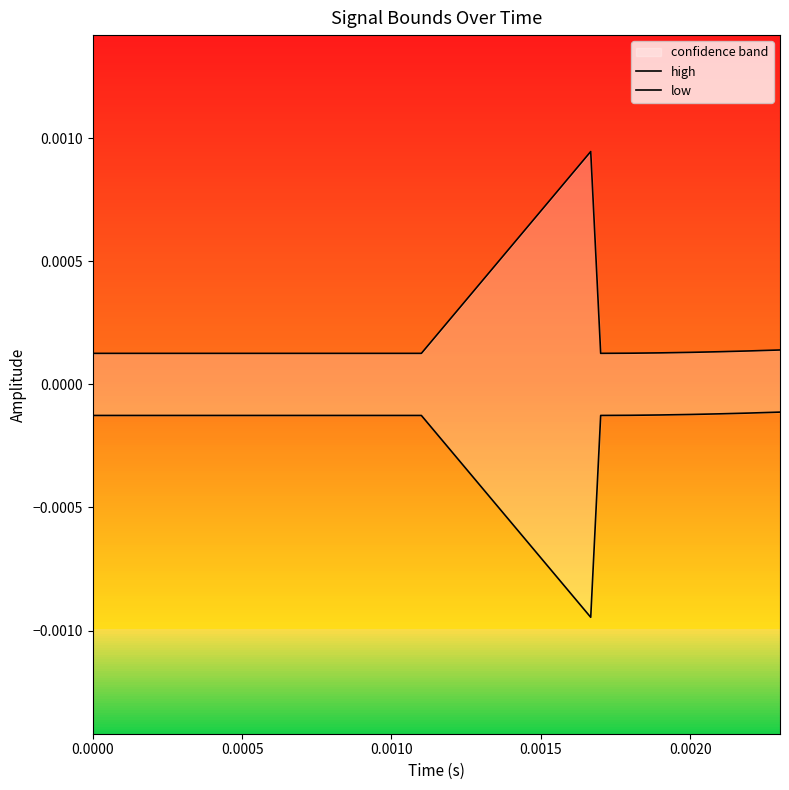

Is it true that low equals -0.0 at 11?

True